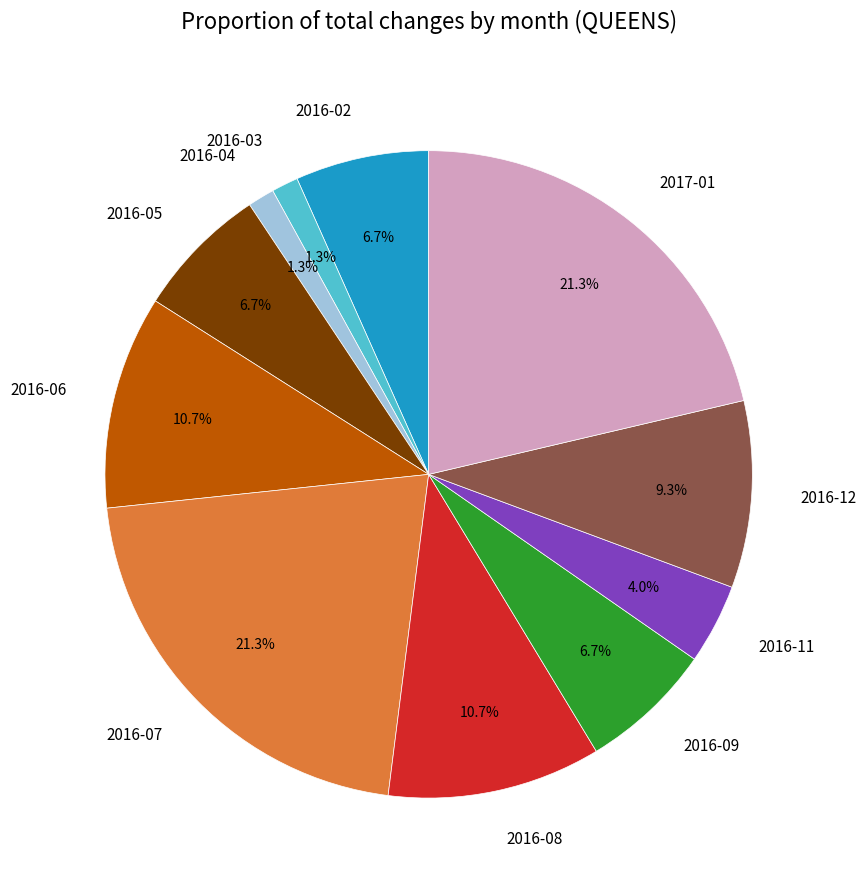

To the nearest percent, what percentage of the pie is 2016-02?

7%